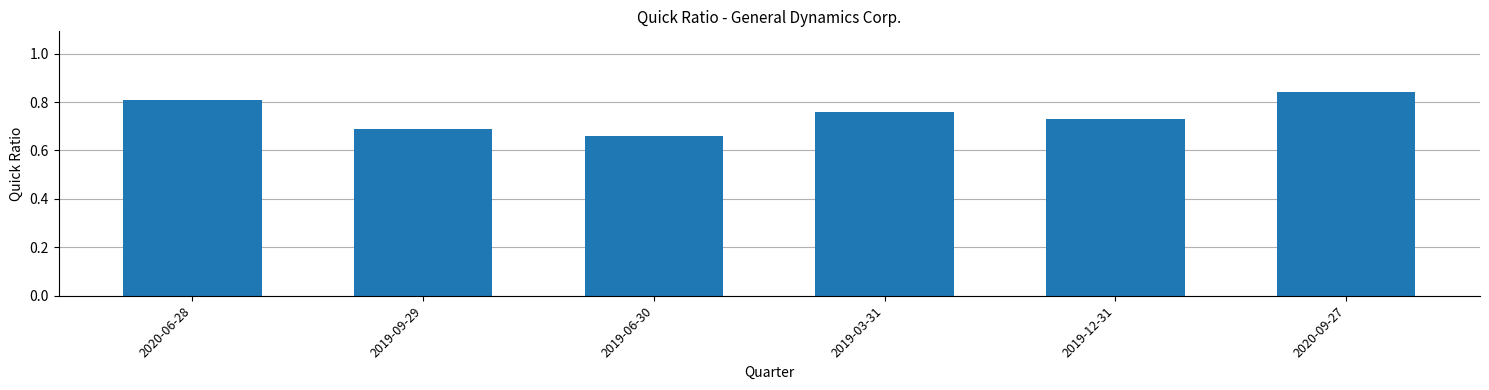

Rank the categories by value from lowest to highest.

2019-06-30, 2019-09-29, 2019-12-31, 2019-03-31, 2020-06-28, 2020-09-27